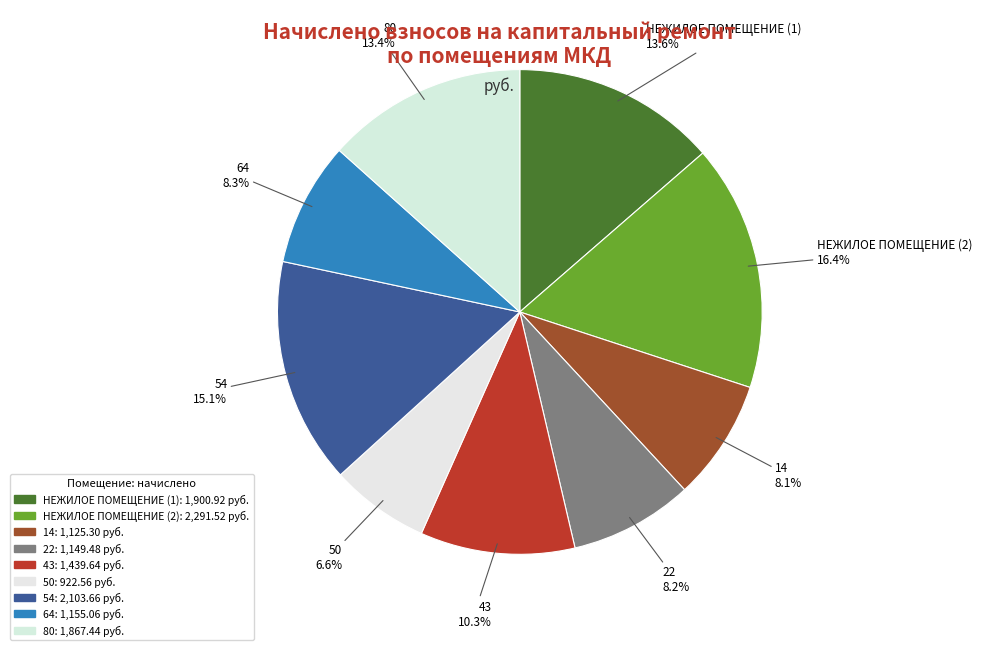

True or false: 54 accounts for 2% of the total.

False